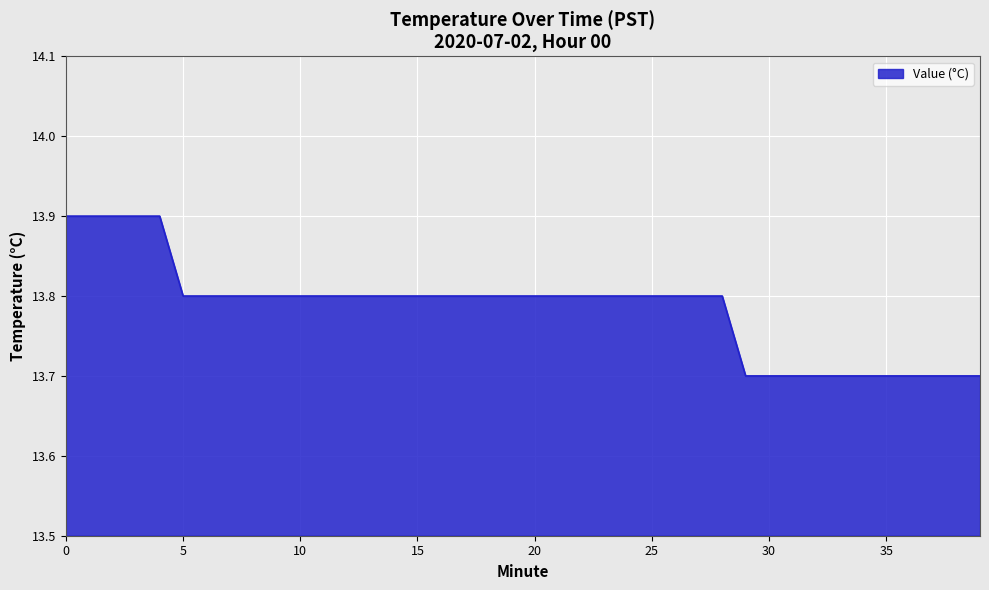

Reading left to right, what are all the values shown in this chart?

13.9	13.9	13.9	13.9	13.9	13.8	13.8	13.8	13.8	13.8	13.8	13.8	13.8	13.8	13.8	13.8	13.8	13.8	13.8	13.8	13.8	13.8	13.8	13.8	13.8	13.8	13.8	13.8	13.8	13.7	13.7	13.7	13.7	13.7	13.7	13.7	13.7	13.7	13.7	13.7